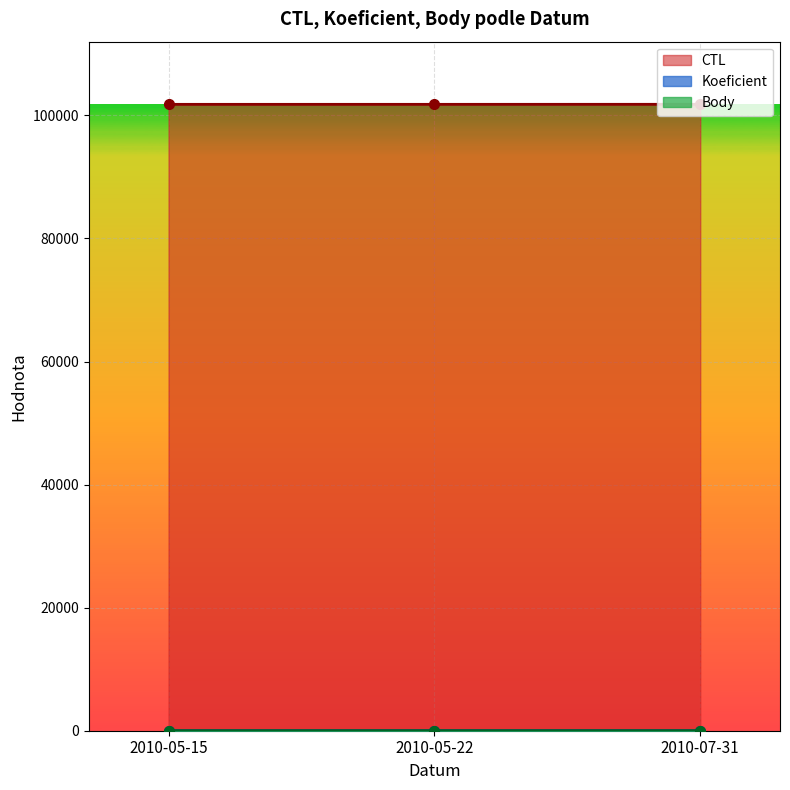

Is the value of Body at 2010-05-15 greater than the value of Koeficient at 2010-05-15?

No